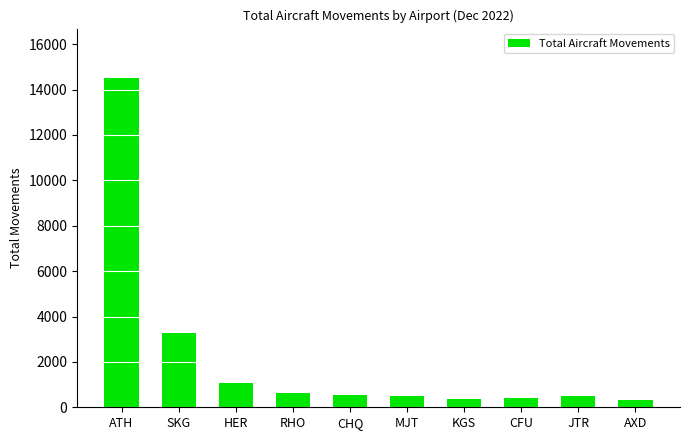

Count the number of data series in this chart.

1